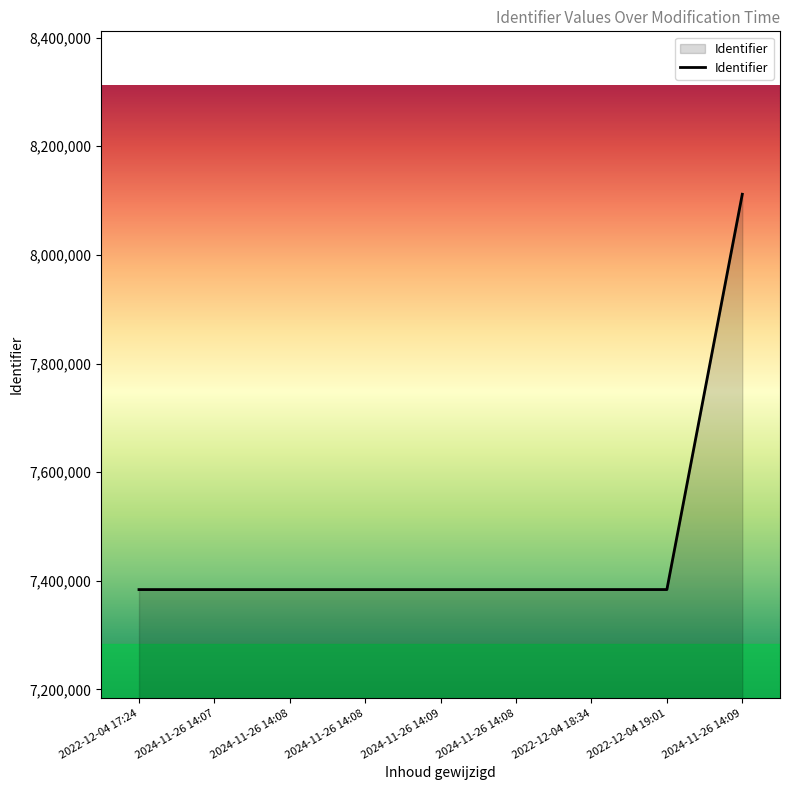

Where is the first local minimum?

2022-12-04 18:34